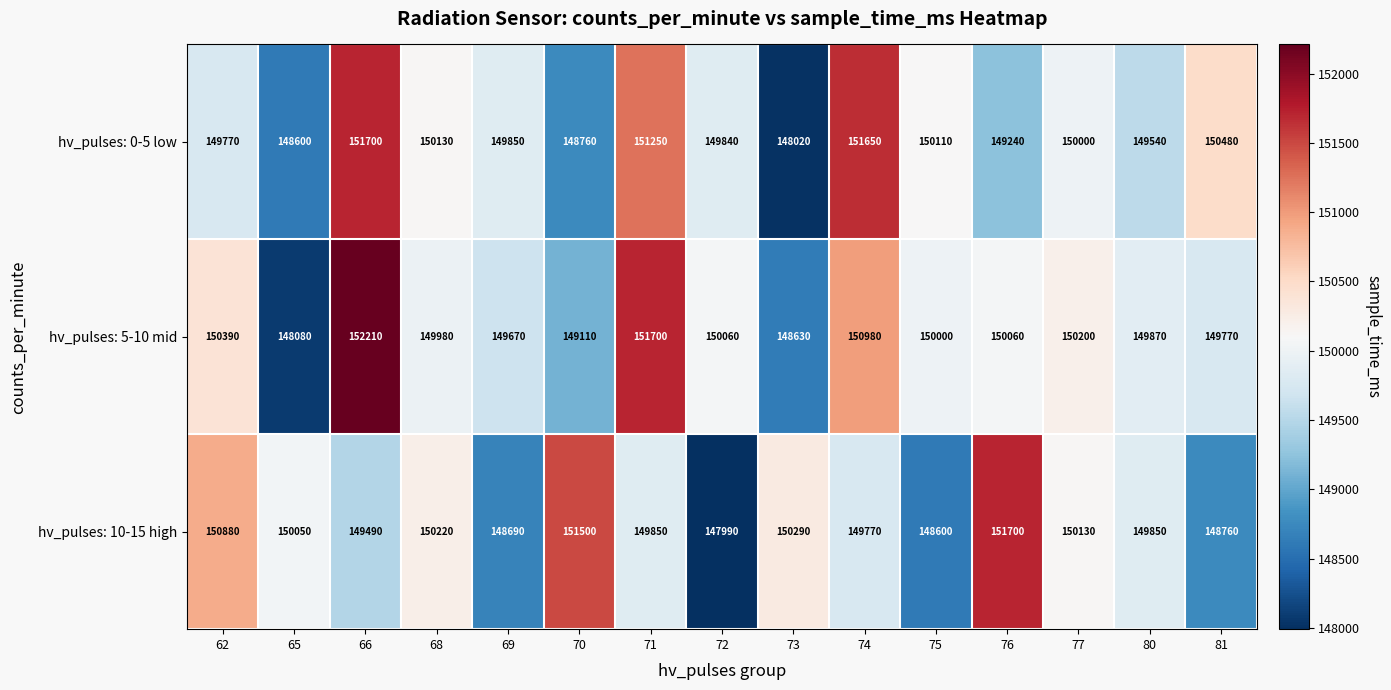

How many data points does each series have?

15